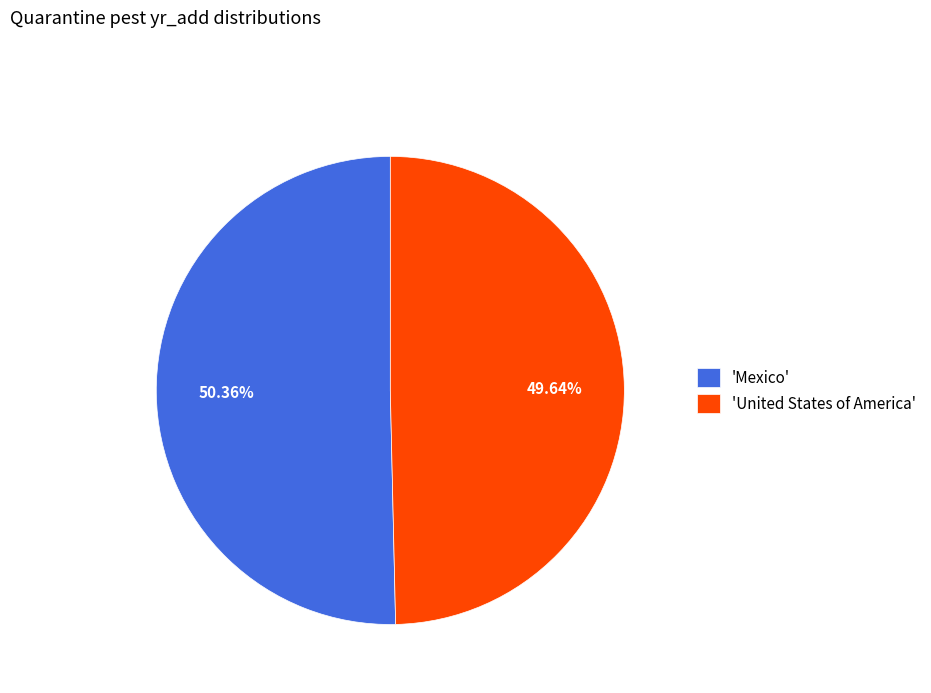

Rank the categories by value from lowest to highest.

'United States of America', 'Mexico'